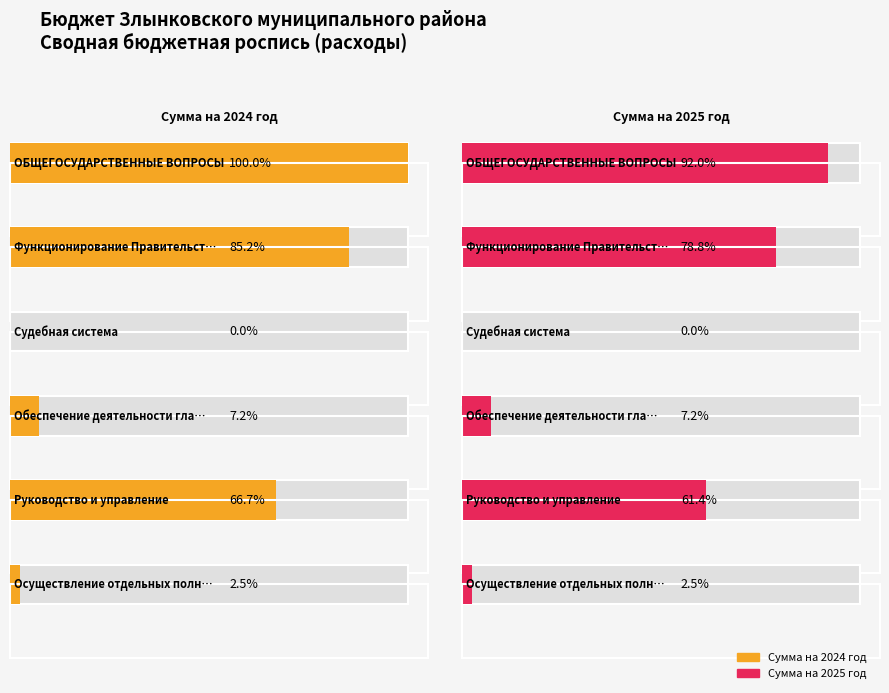

How many data points in Сумма на 2024 год are less than 15677397?

3